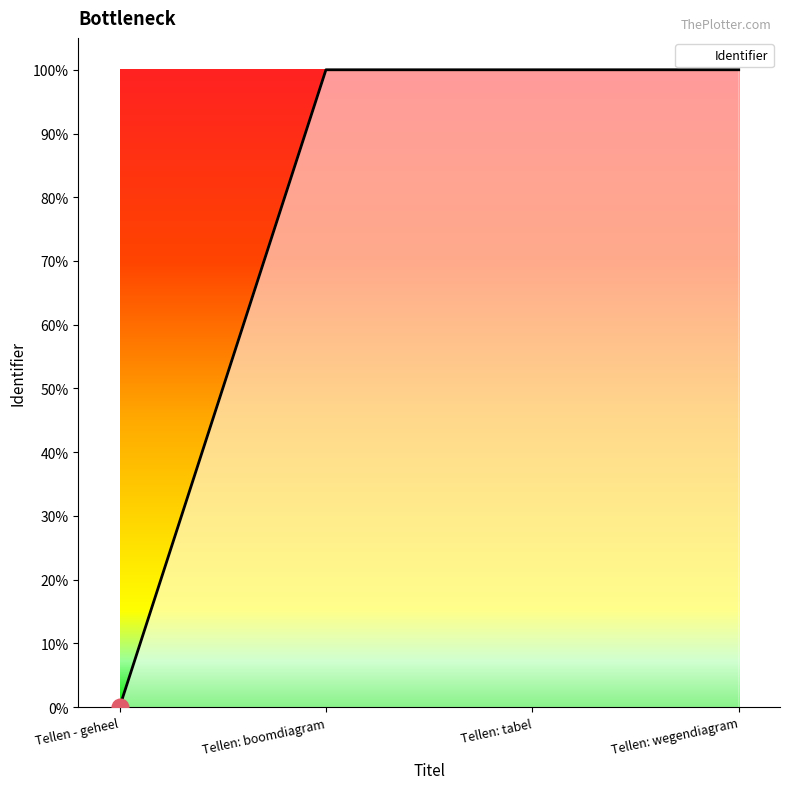

Rank the categories by value from highest to lowest.

Tellen: wegendiagram, Tellen: tabel, Tellen: boomdiagram, Tellen - geheel